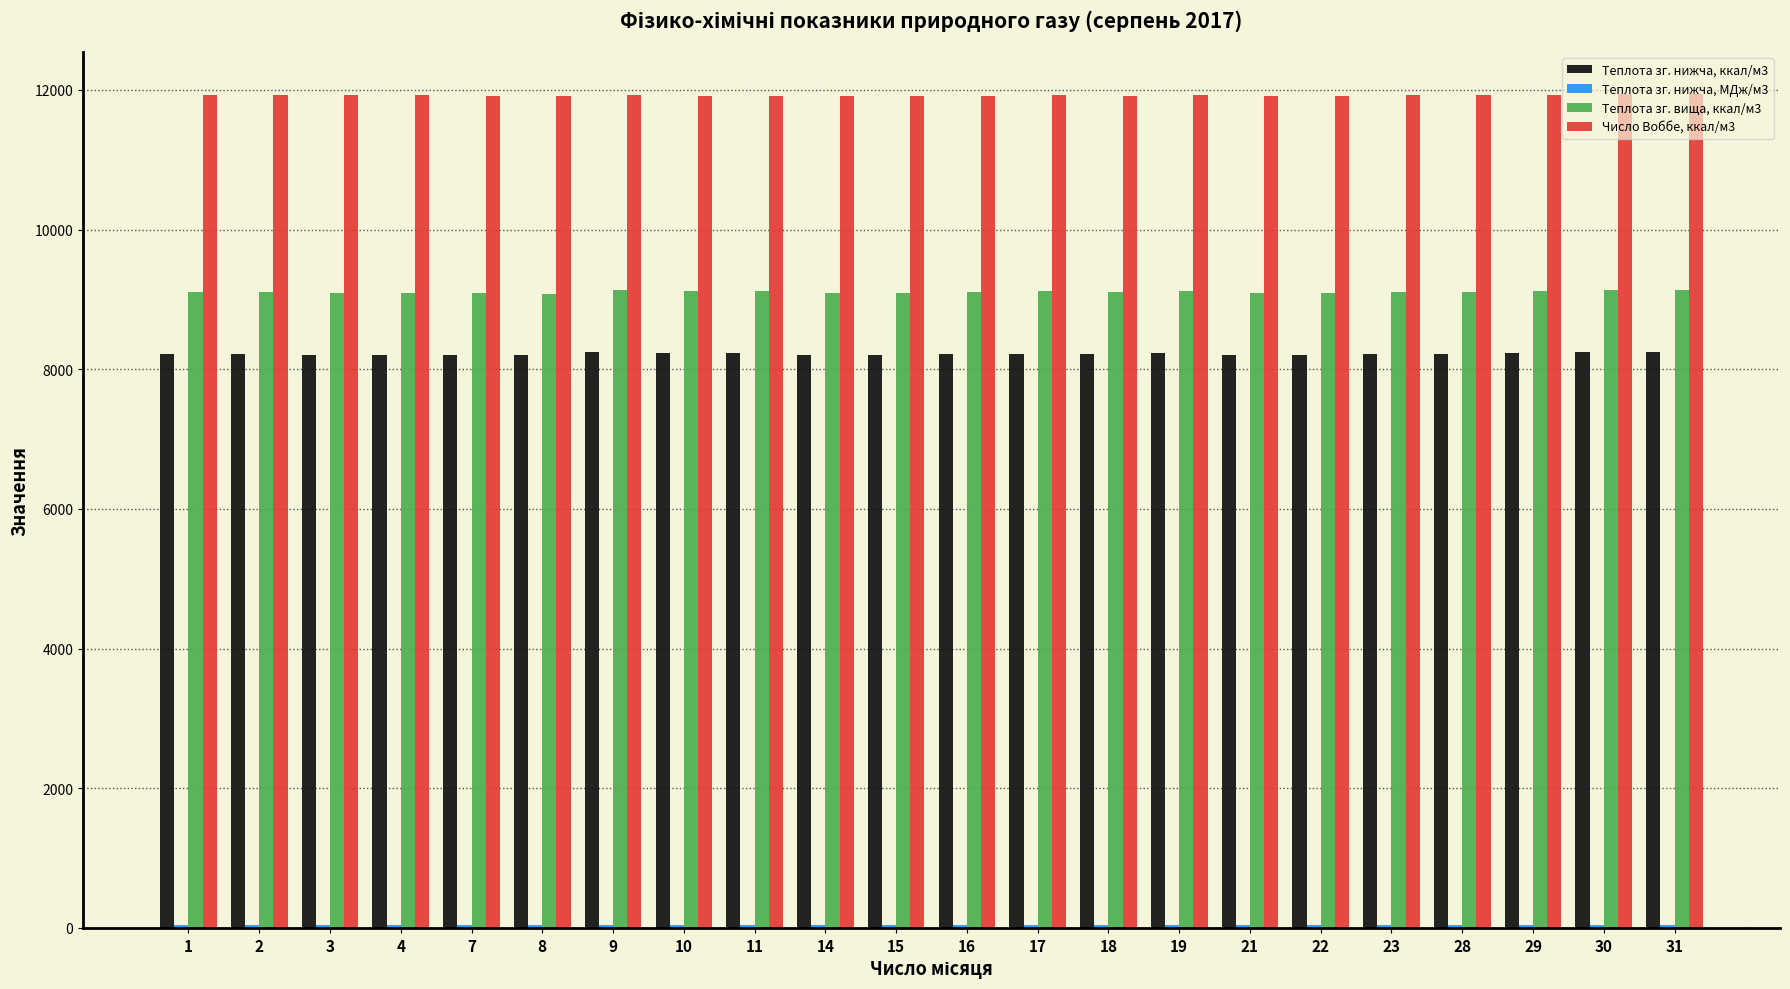

What is the approximate value of Число Воббе, ккал/м3 at 4?

11921.0